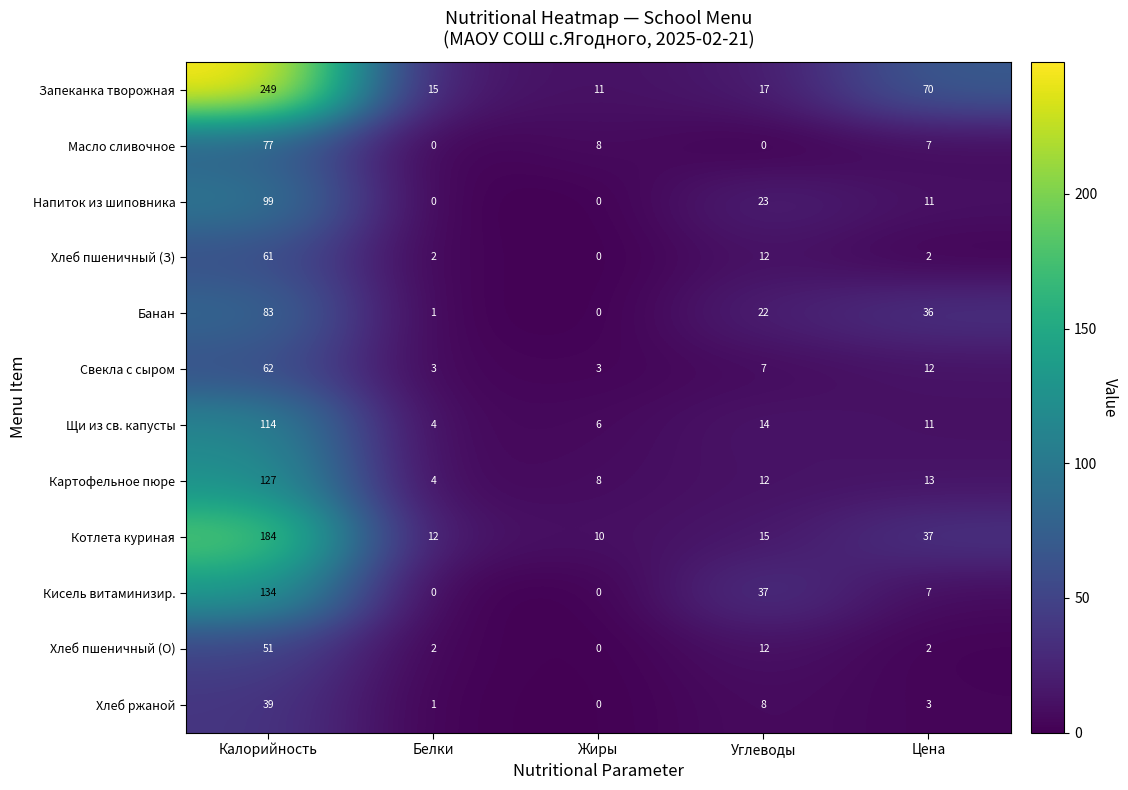

What is the spread (max minus min) of values at Белки?

15